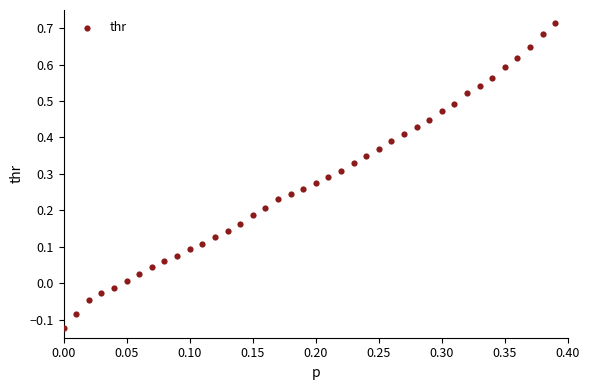

Count the number of points in this scatter plot.

40